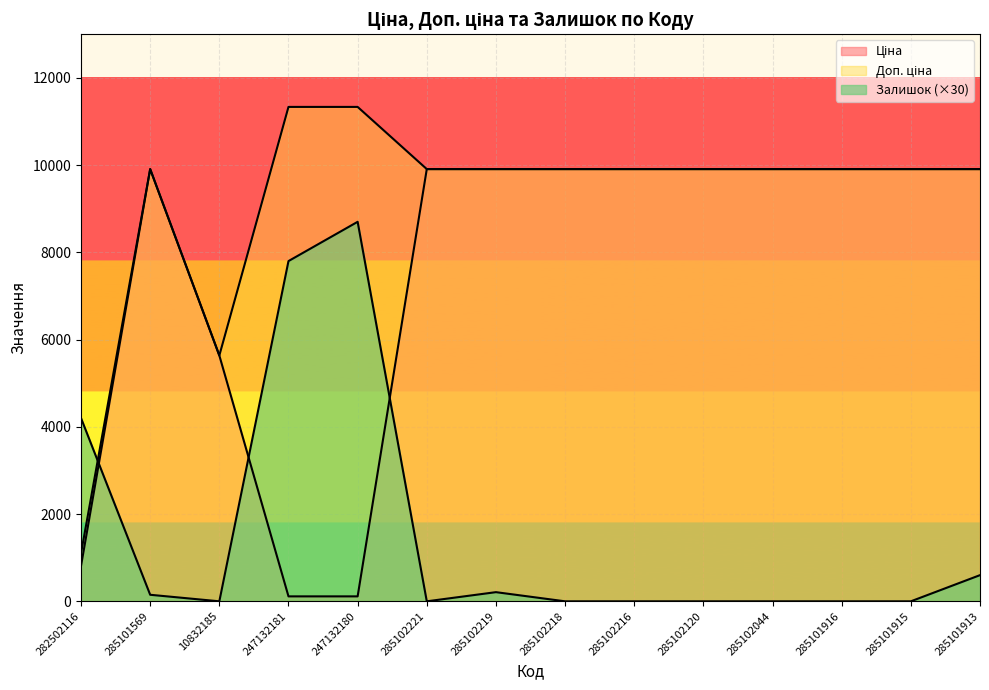

True or false: Ціна has a value of 13500.0 at 285102044.

False